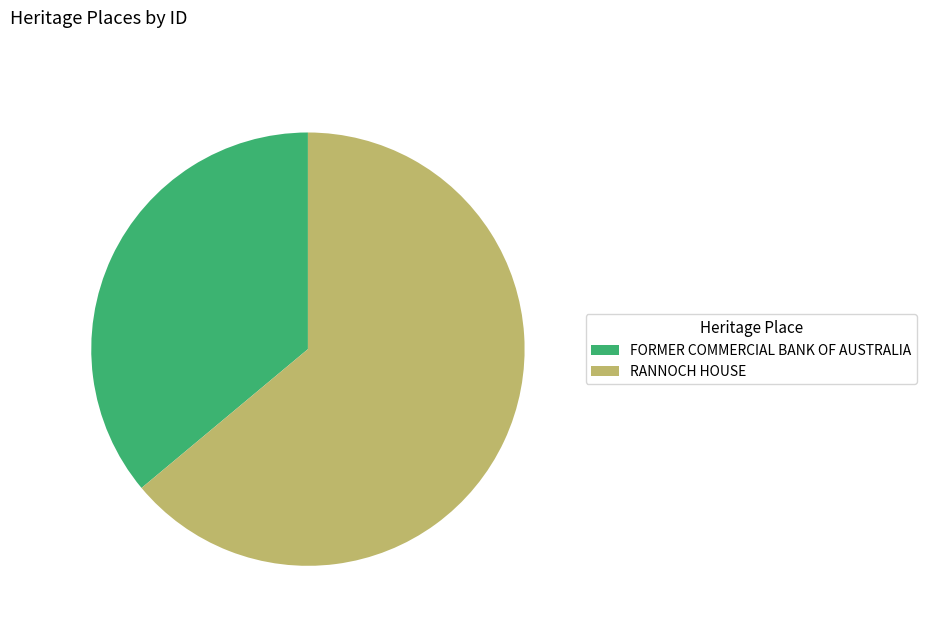

Which slice is the largest?

RANNOCH HOUSE